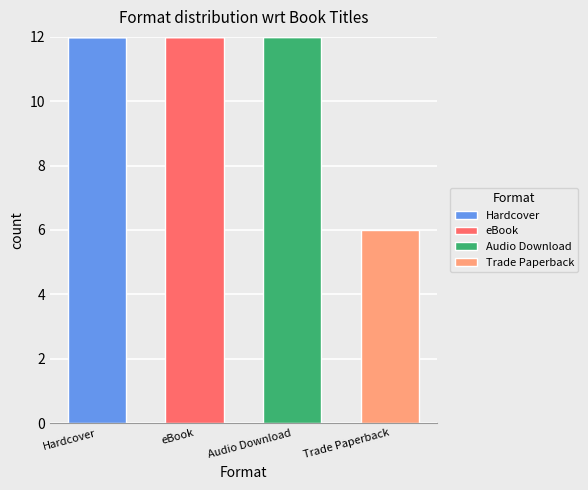

What are all the series names shown in the legend?

Hardcover, eBook, Audio Download, Trade Paperback